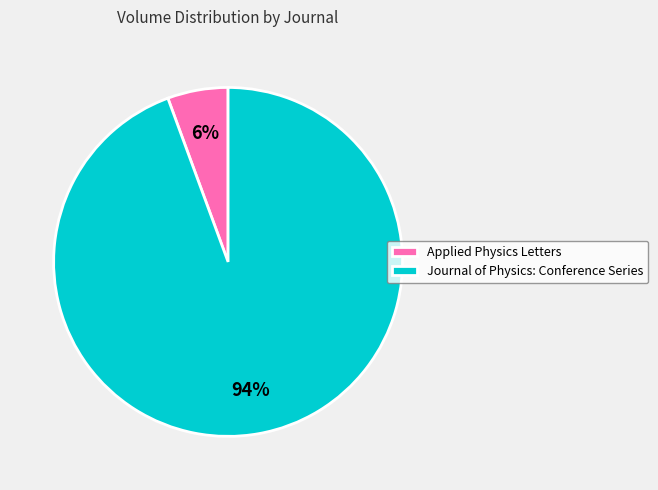

Is there a majority slice in this chart?

Yes